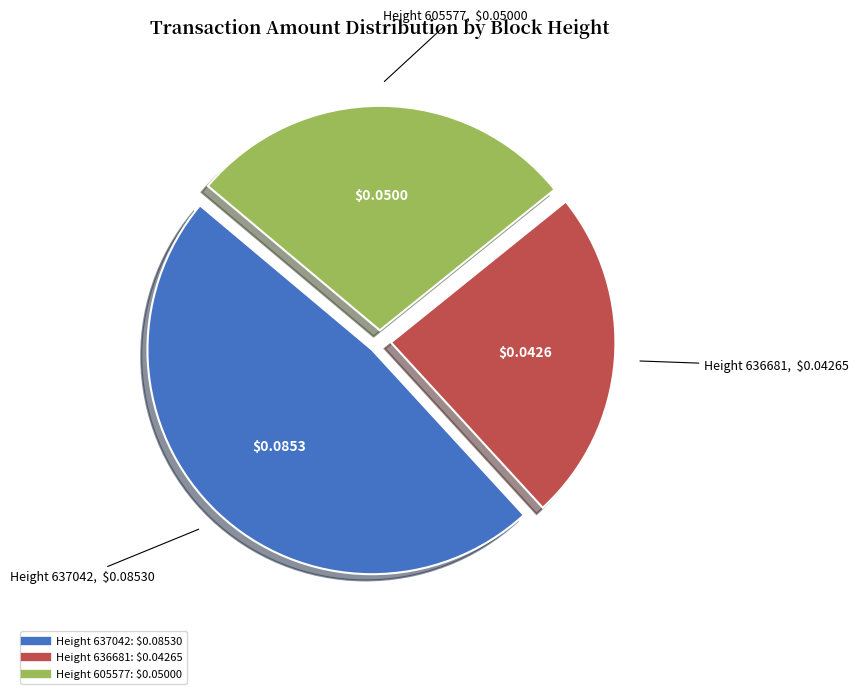

Does any single category account for the majority?

No